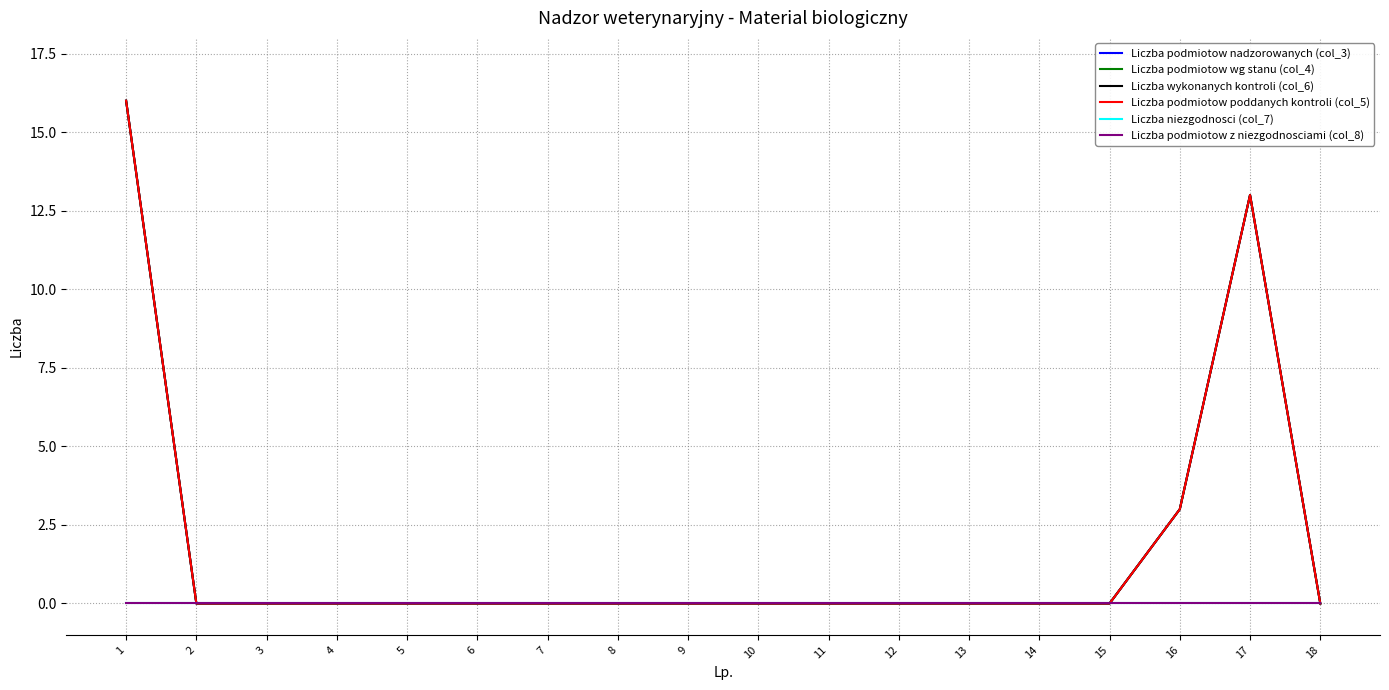

True or false: Liczba podmiotow poddanych kontroli (col_5) has more than 0 points higher than both neighbors.

True